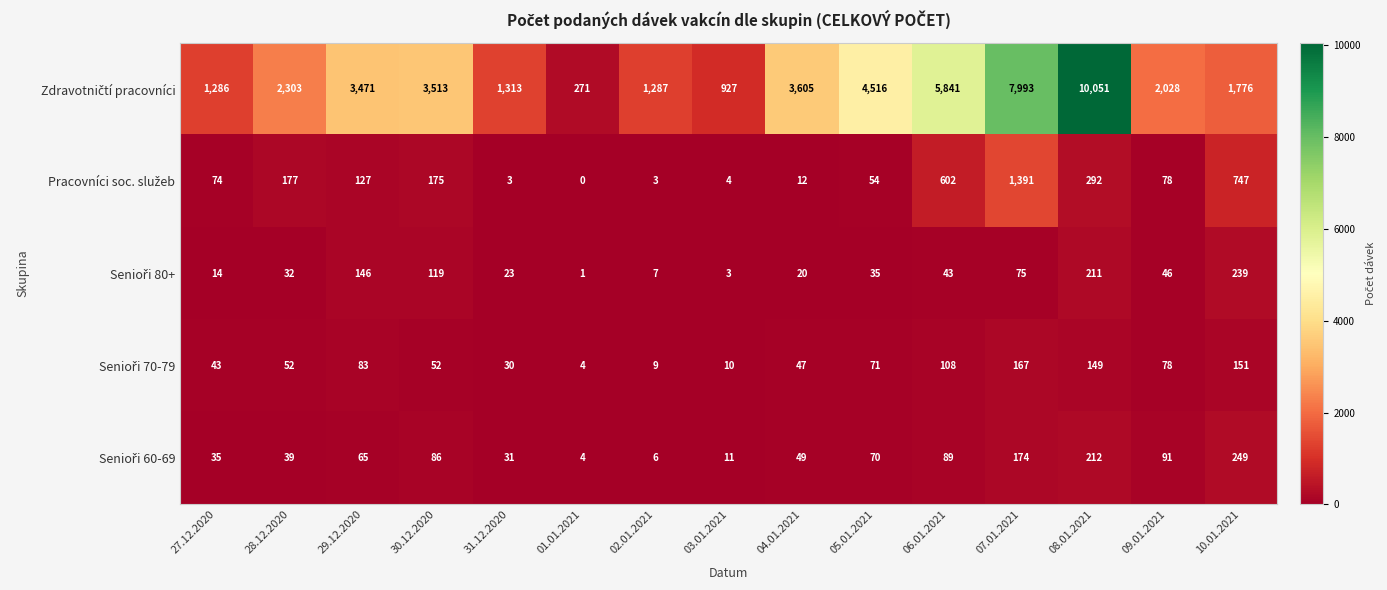

Which label corresponds to the smallest value in the chart?

01.01.2021